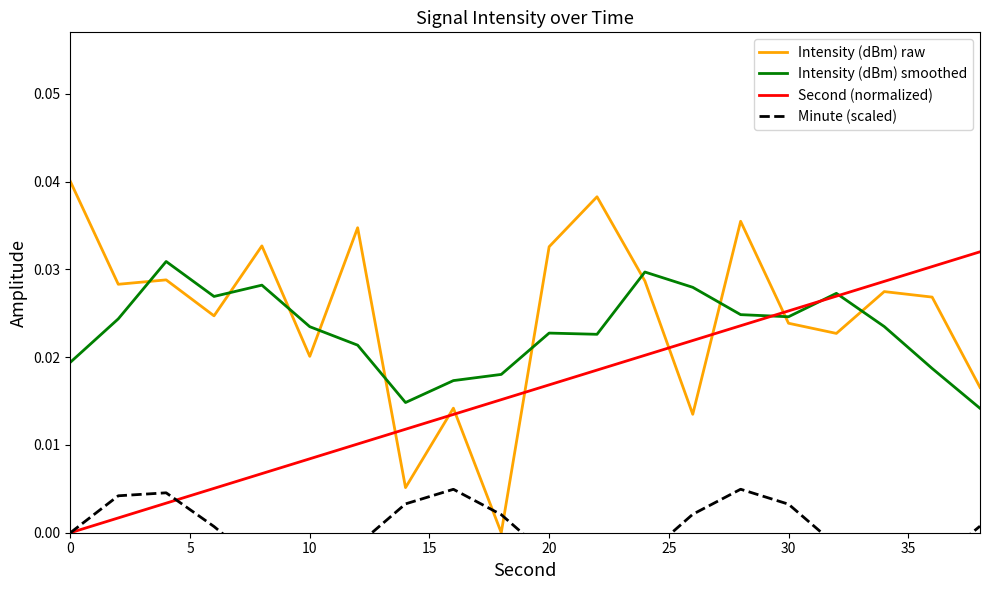

Which series has the largest range (max minus min)?

Intensity (dBm) raw